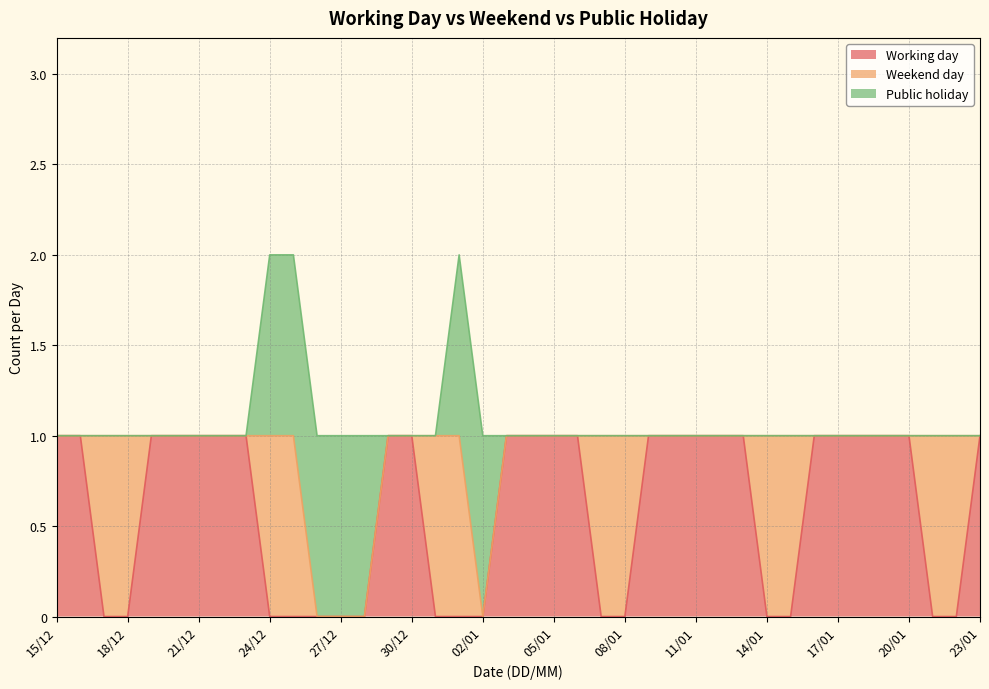

What is the label of the 10th point from the right?

14/01